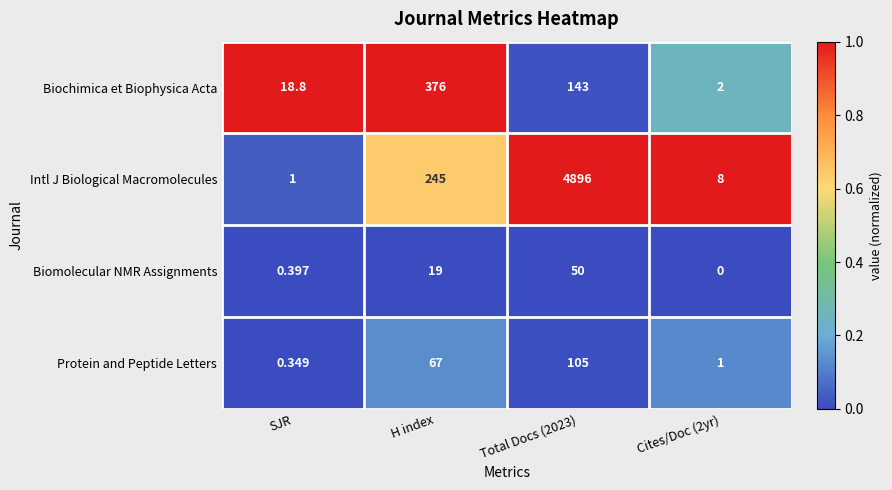

What is the greatest value displayed?

4896.0